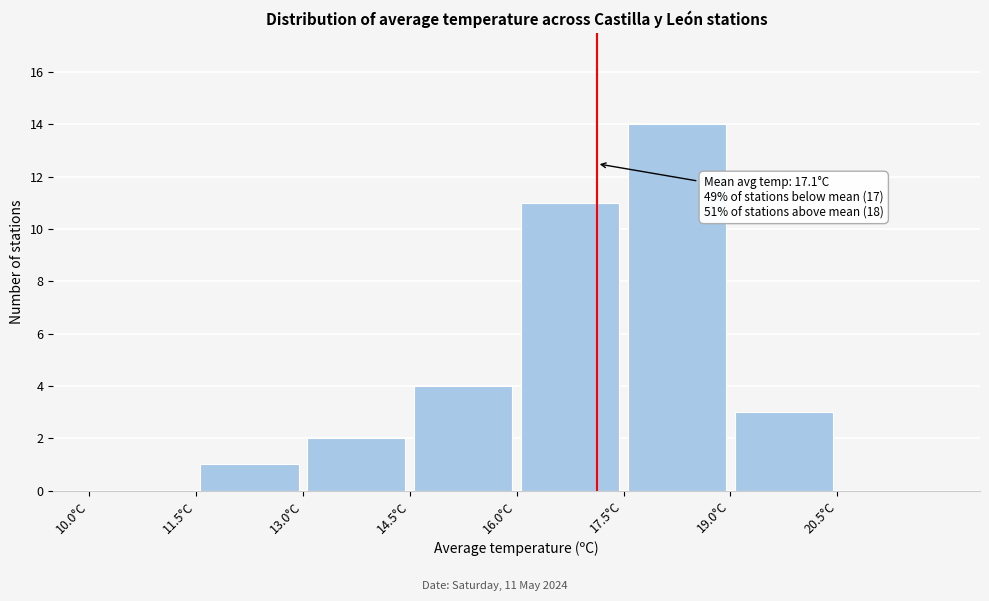

Which range on the x-axis has the tallest bar?

17.5 to 19.0